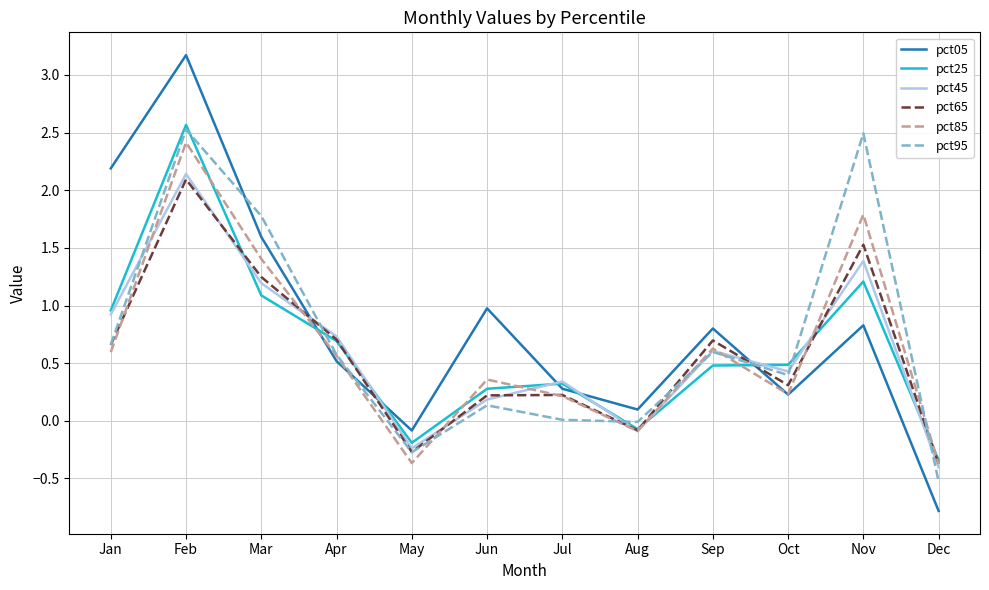

The value of pct85 at Aug is -0.1. True or false?

True